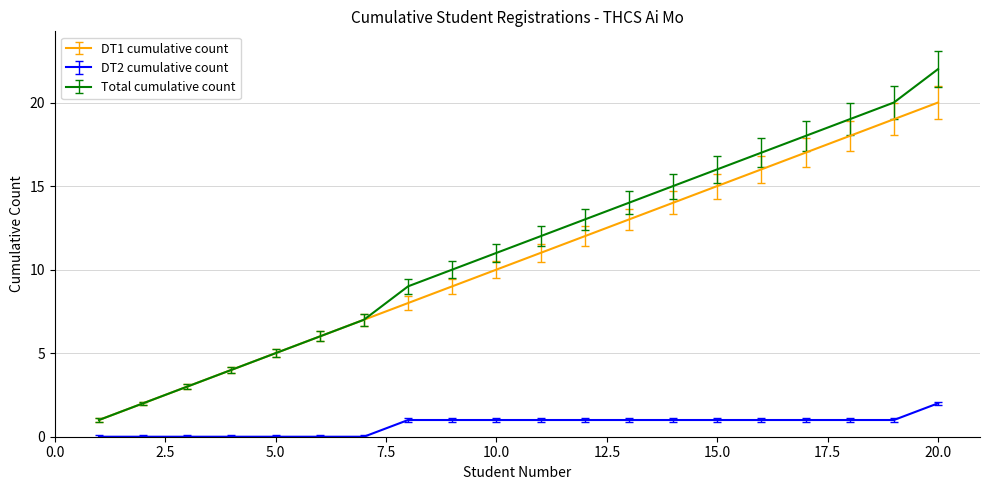

Rank the series by their maximum value, from highest to lowest.

Total cumulative count, DT1 cumulative count, DT2 cumulative count